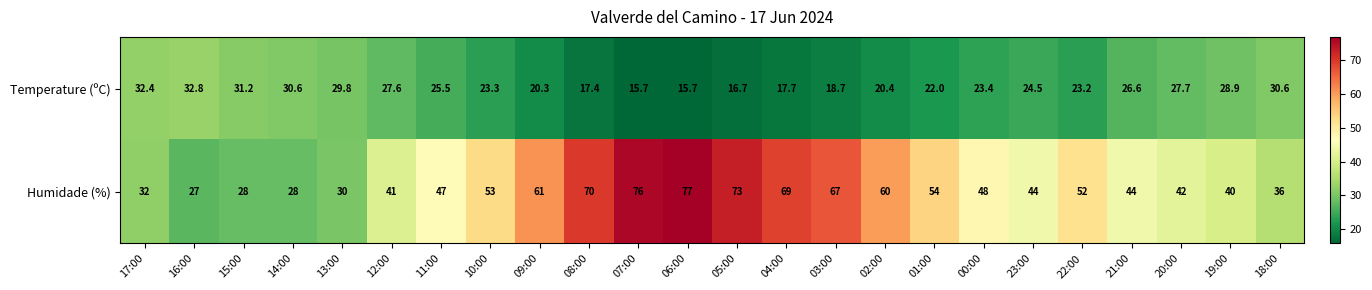

At which category does the chart reach its peak across all series?

06:00